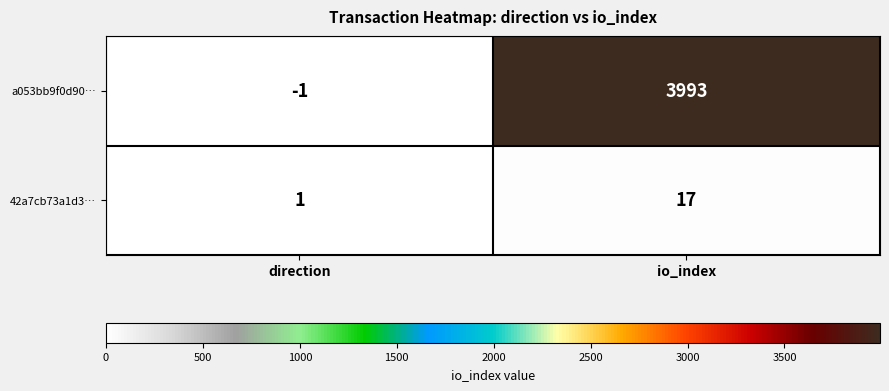

At which category is the sum across all series the highest?

io_index